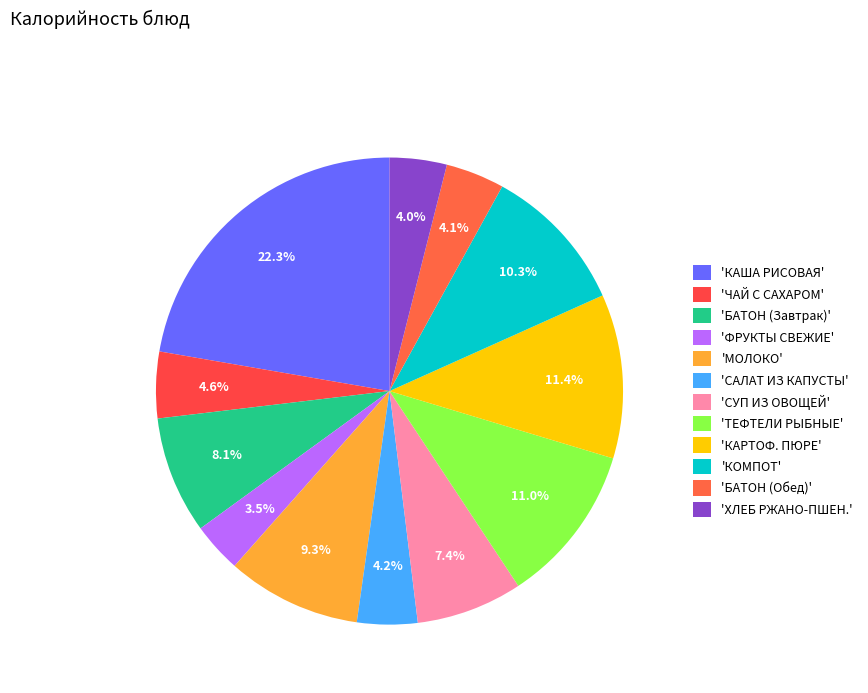

How many segments does this pie chart have?

12